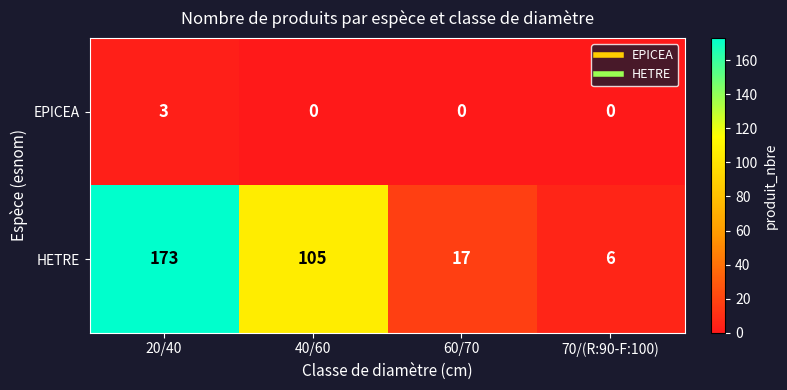

At 70/(R:90-F:100), list the series in order from largest to smallest.

HETRE, EPICEA